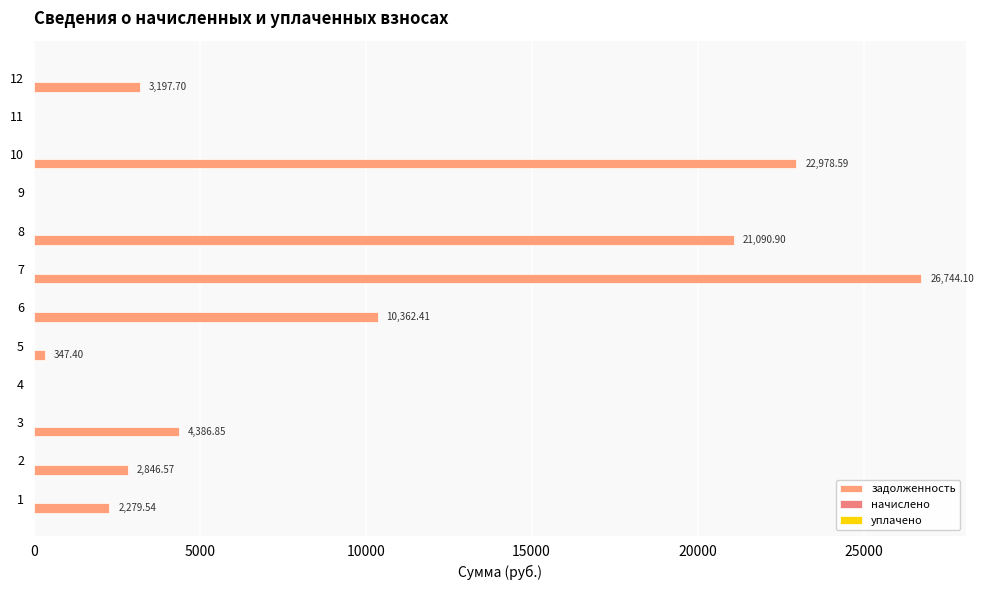

How many series are shown in this chart?

1